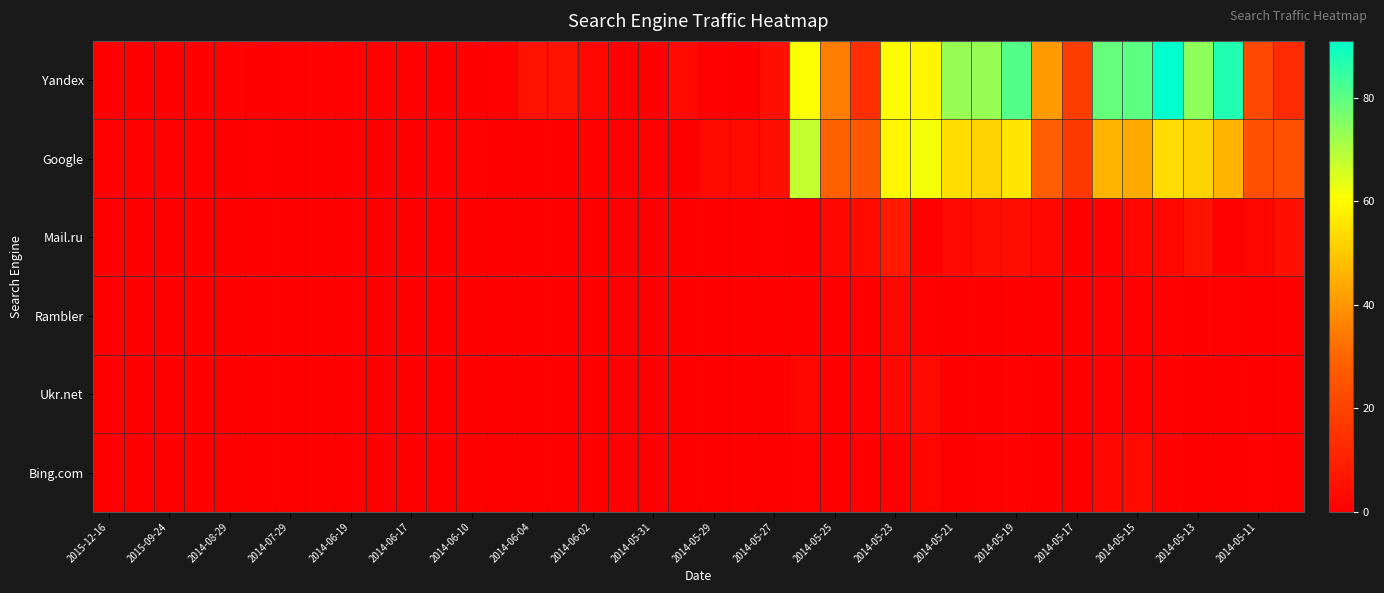

How many data points does each series have?

40